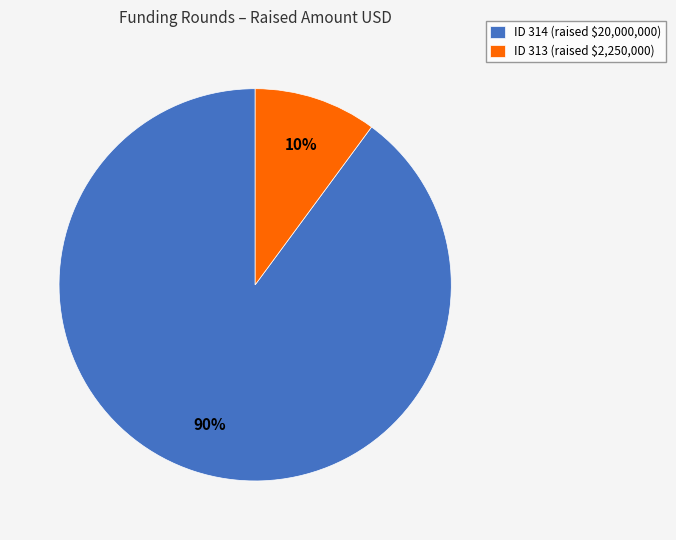

What percentage is the ID 313 (raised $2,250,000) slice, to the nearest percent?

10%